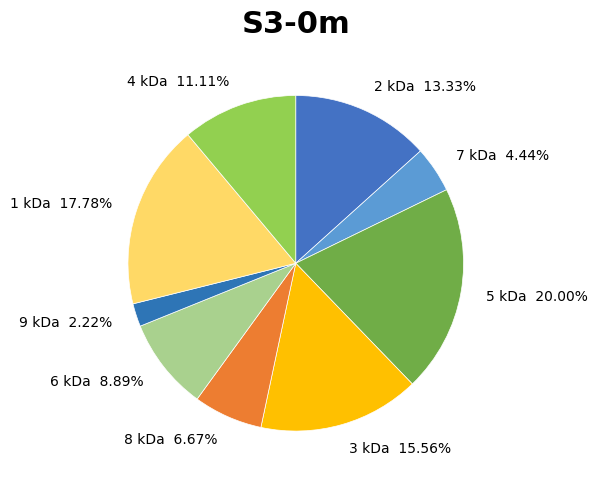

What percentage is the 3 slice, to the nearest percent?

16%